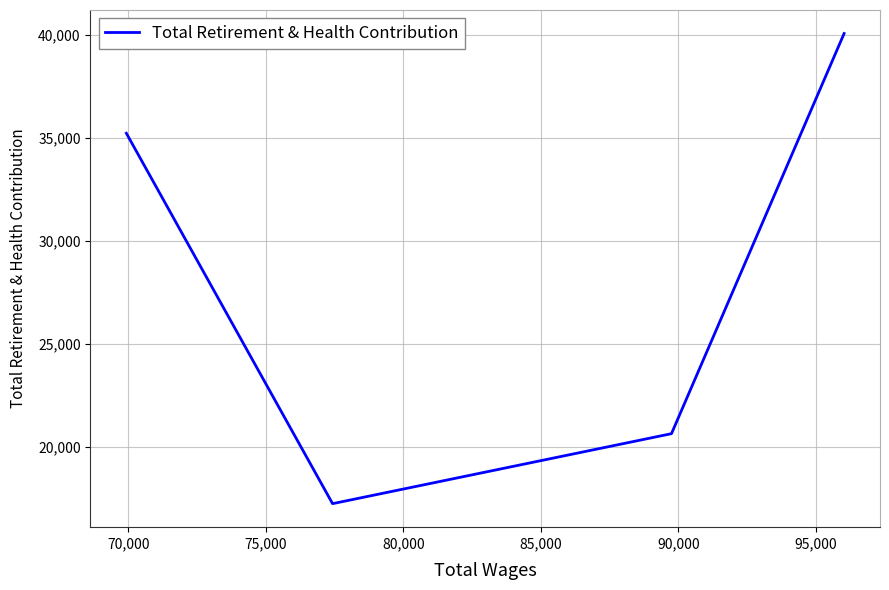

What is the sum of all values?

113174